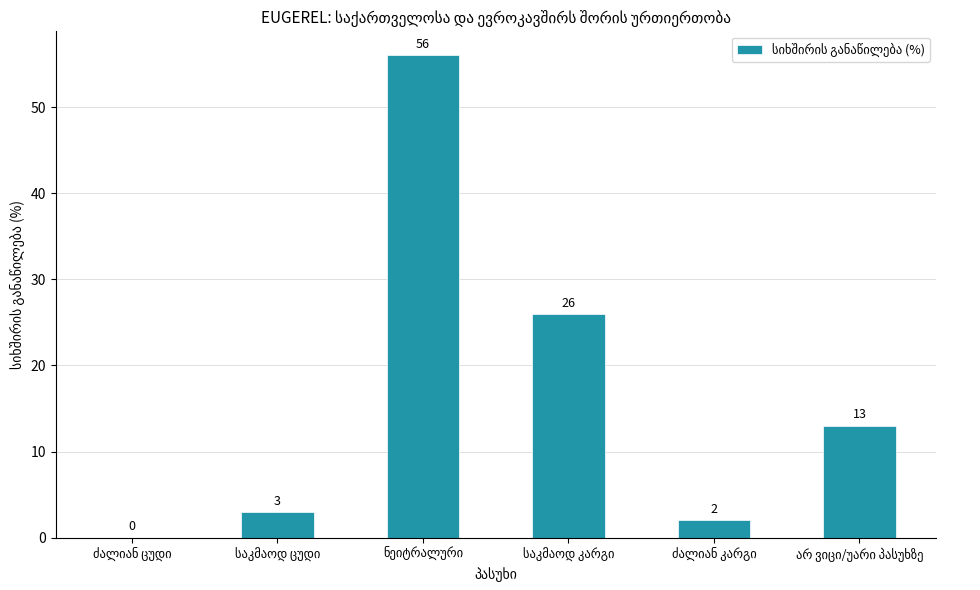

What is the greatest value displayed?

56